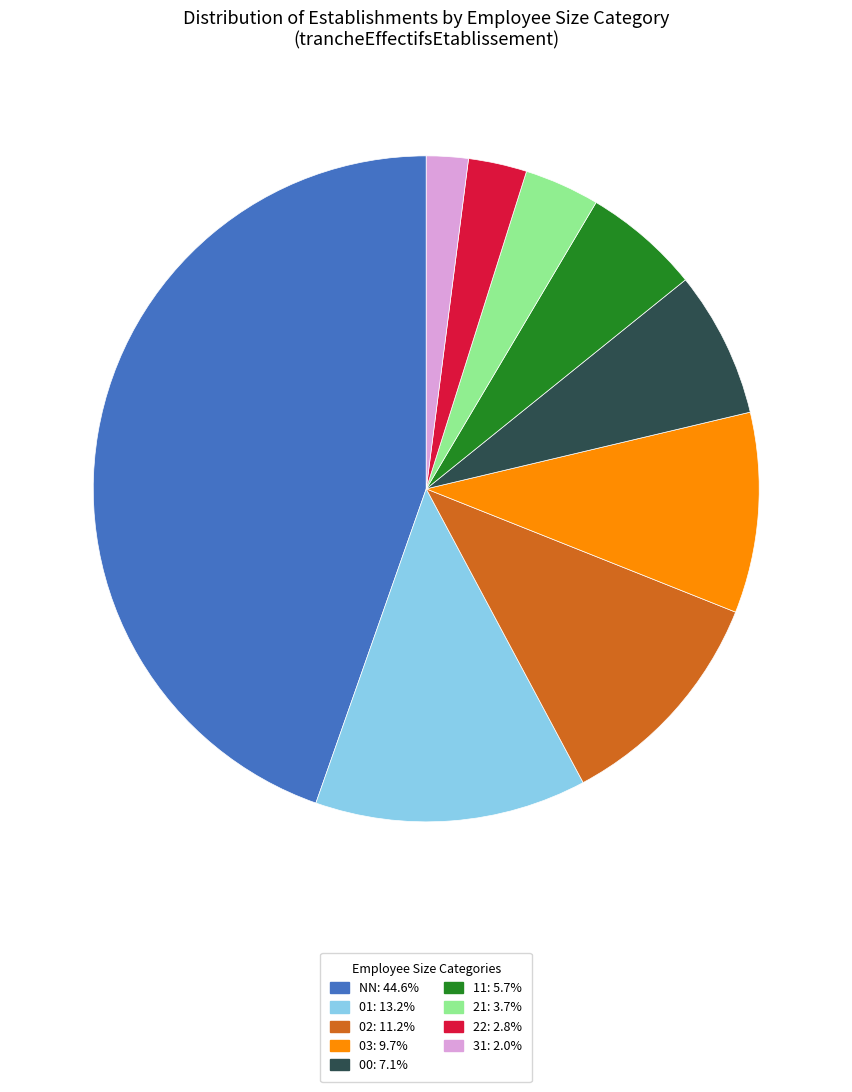

Does any single category account for the majority?

No